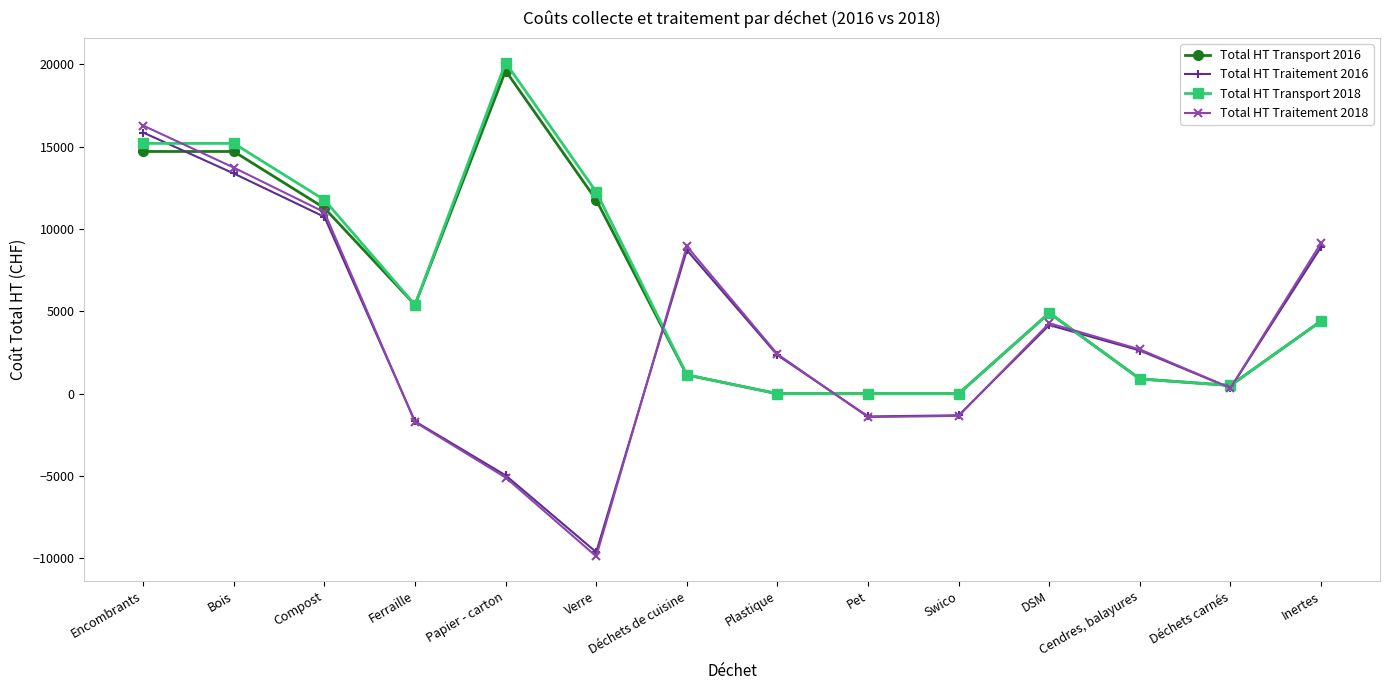

What is the total value across all series at Papier - carton?

29648.6